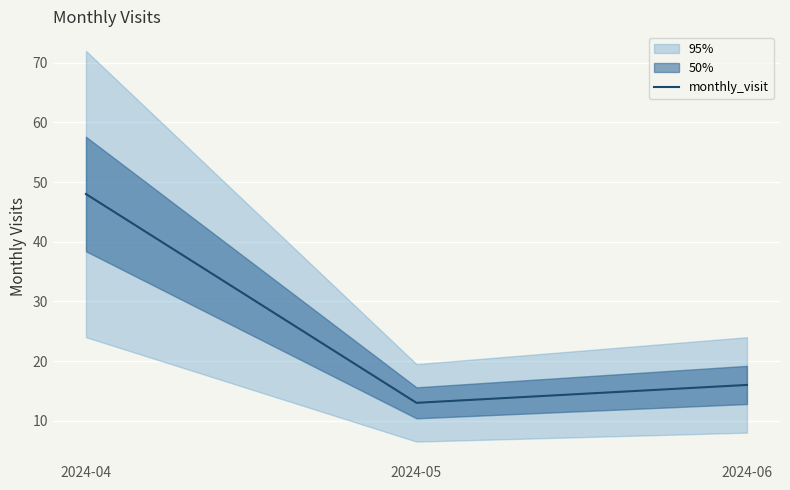

What is the difference between the maximum and minimum values?

35